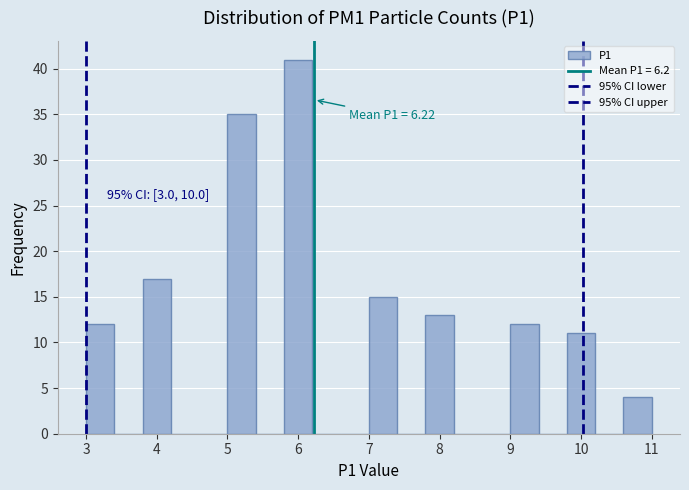

Which range on the x-axis has the tallest bar?

5.8 to 6.2